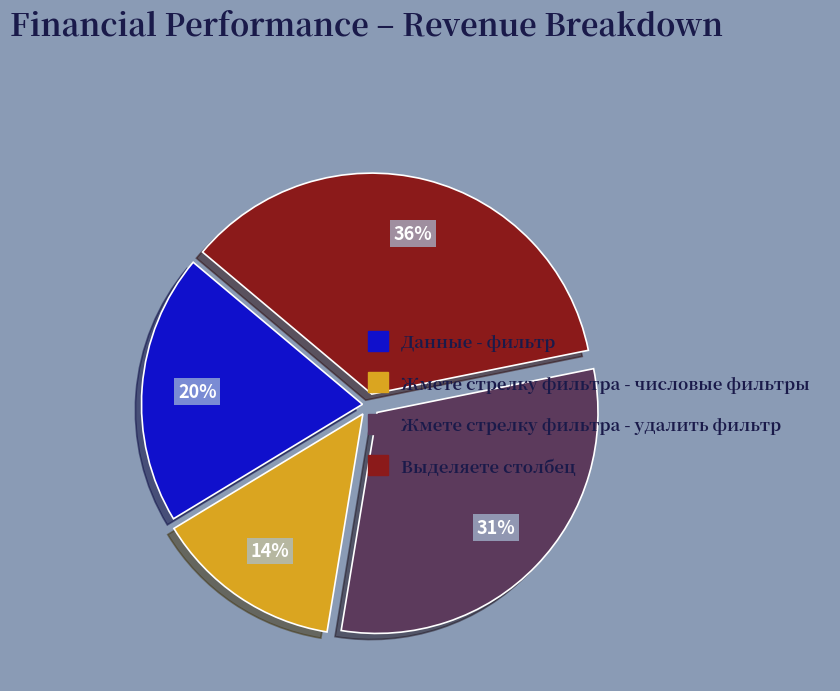

Is it true that Выделяете столбец is 36% of the pie?

True